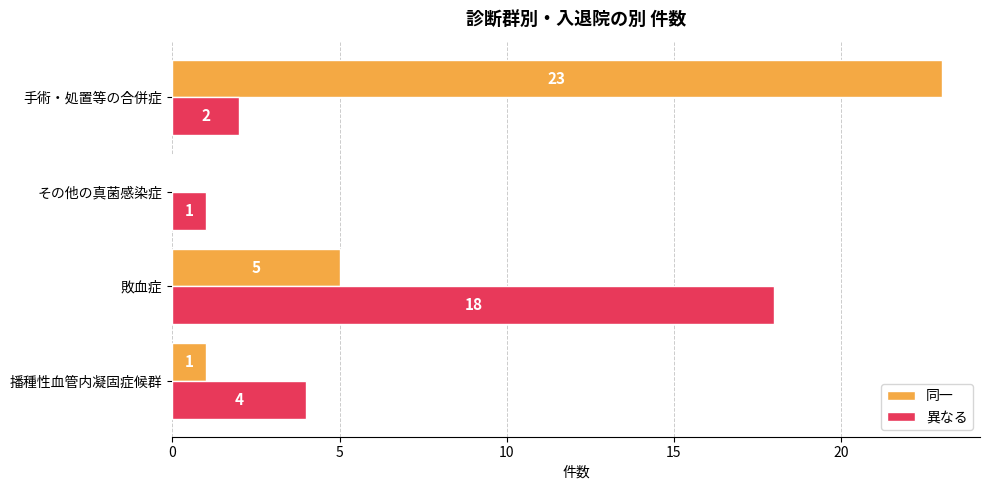

True or false: 異なる has a value of 4 at 播種性血管内凝固症候群.

True